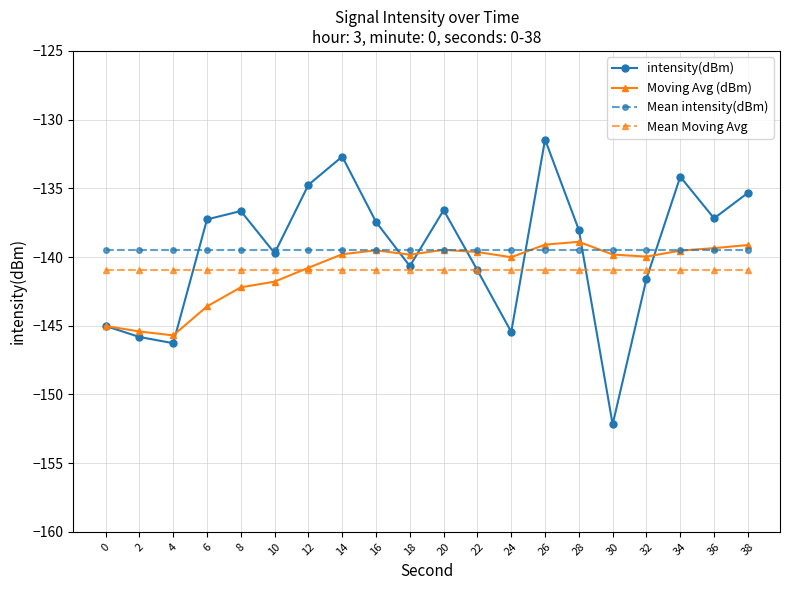

What are all the series names shown in the legend?

intensity(dBm), Moving Avg (dBm), Mean intensity(dBm), Mean Moving Avg